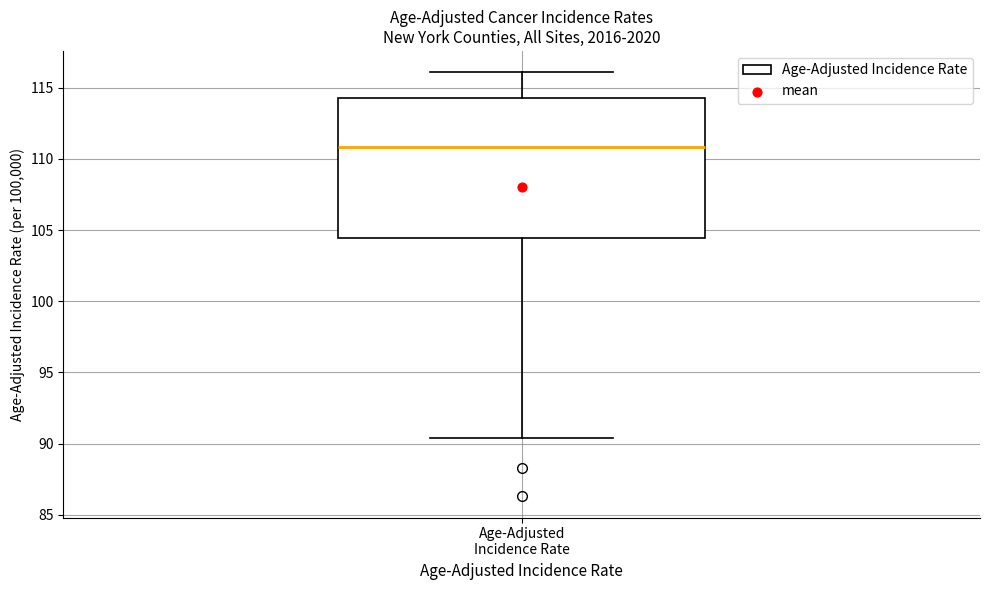

Where is the lower edge of the box for Age-Adjusted Incidence Rate on the y-axis? The values are not printed on the chart, so give them approximately, as read against the axis.

104.5